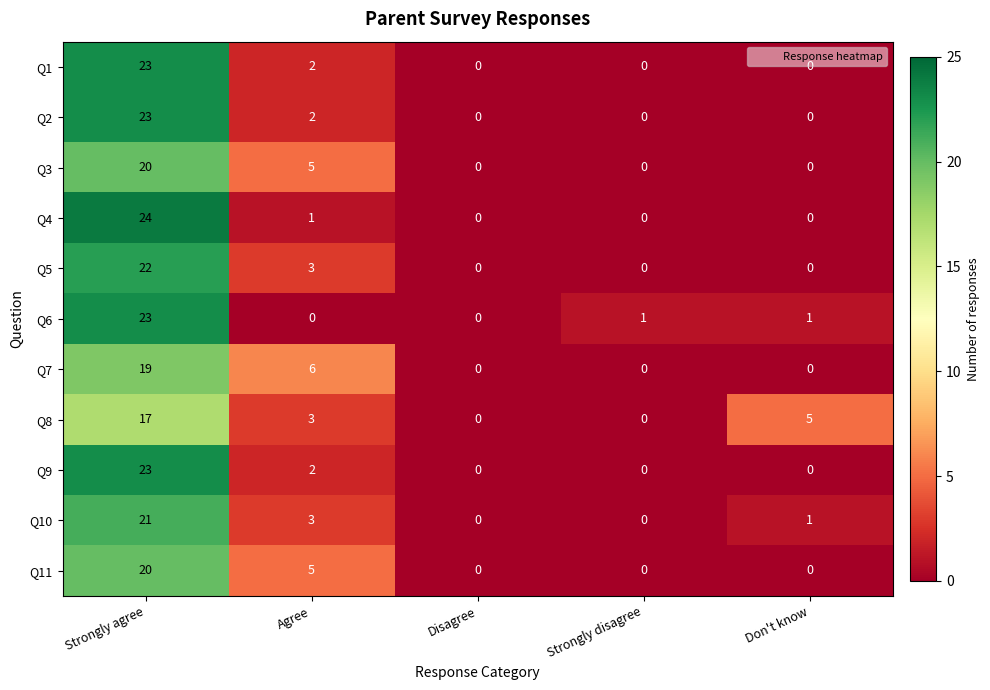

What is the greatest value displayed?

24